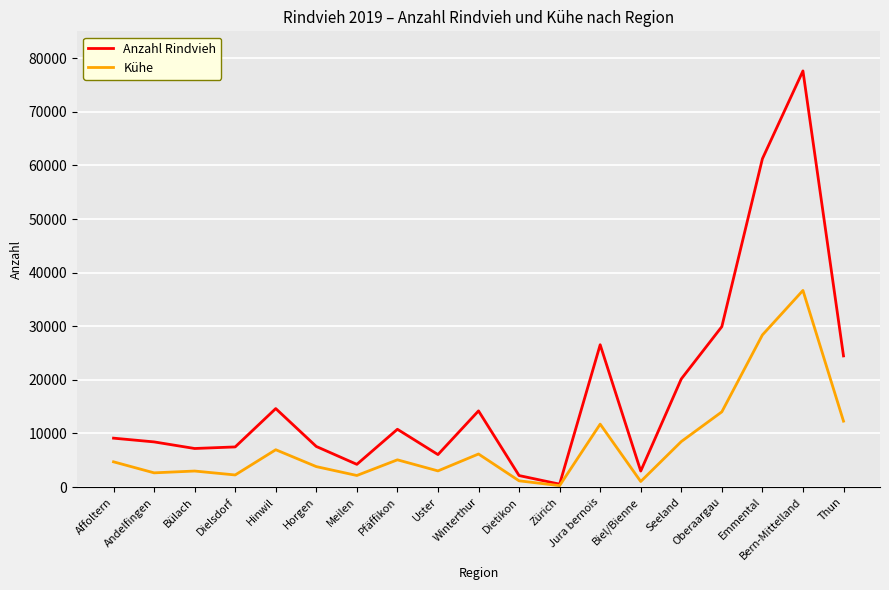

Between Winterthur and Dietikon, which series saw the biggest shift?

Anzahl Rindvieh